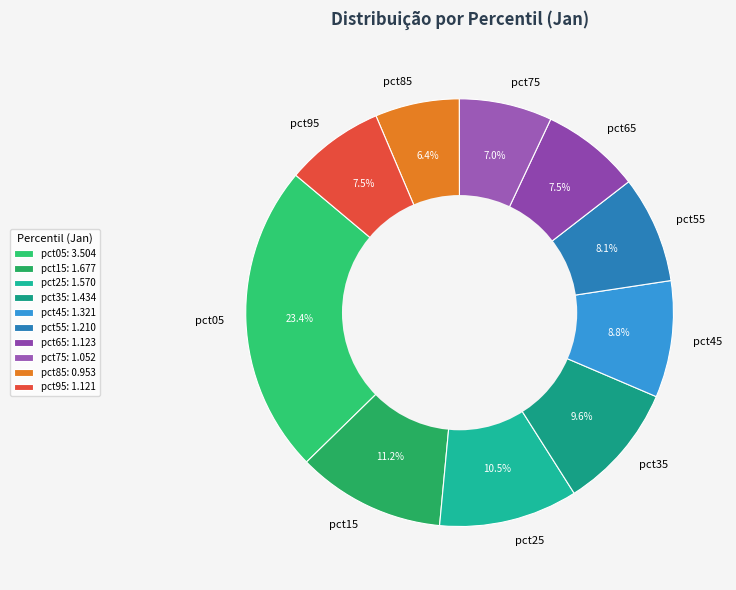

True or false: pct15 accounts for 11% of the total.

True